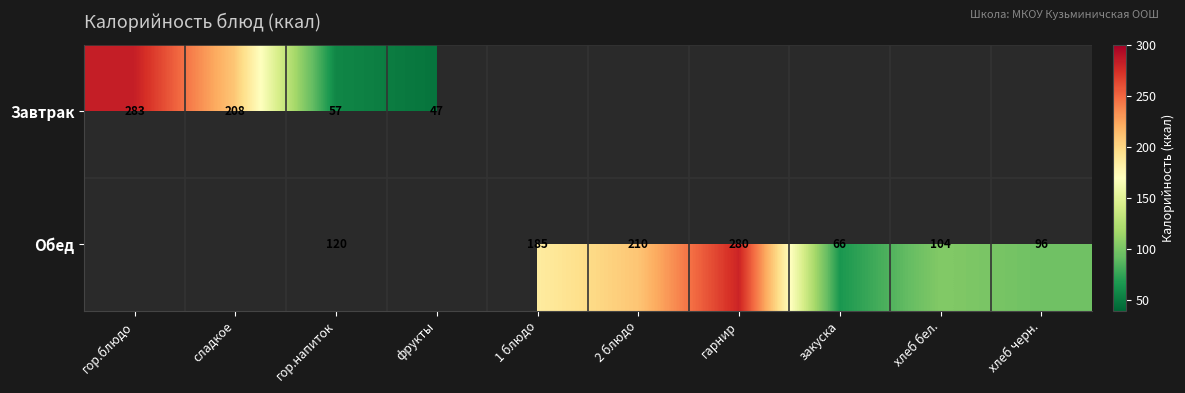

Is the value of Обед at закуска greater than the value of Завтрак at гор.блюдо?

No